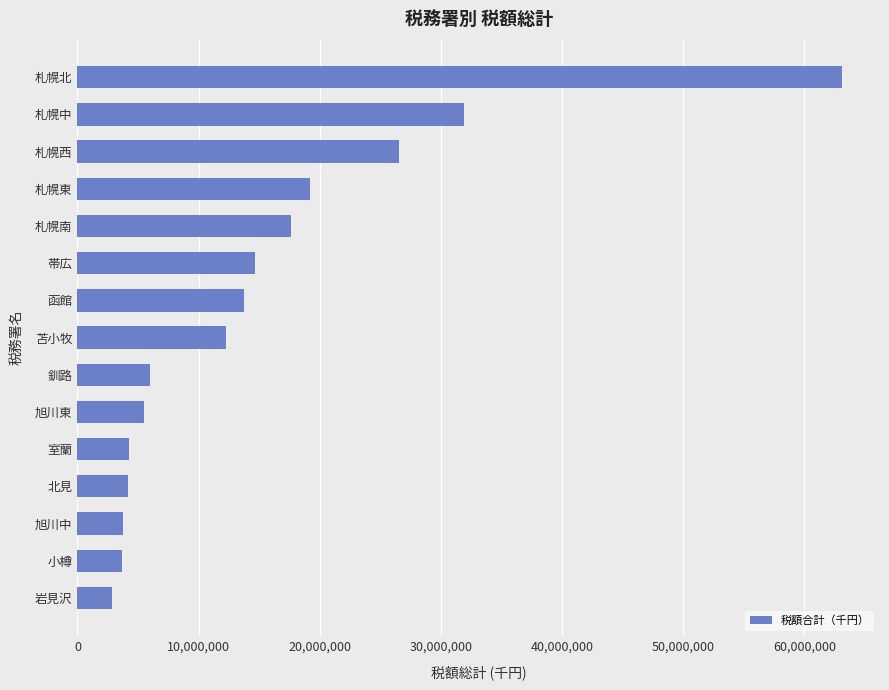

Does the chart contain stacked bars?

No